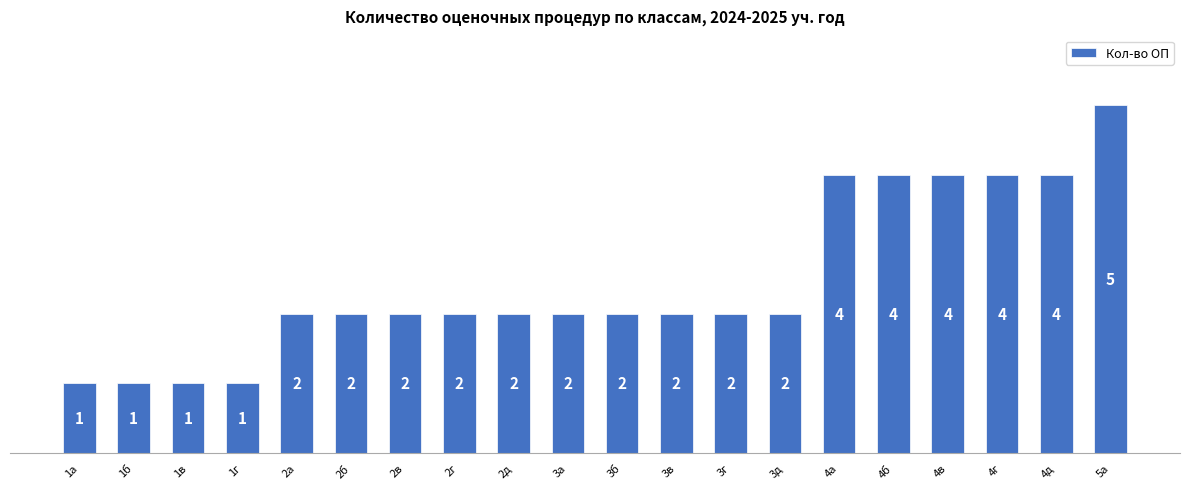

What is the label of the 18th bar from the right?

1в